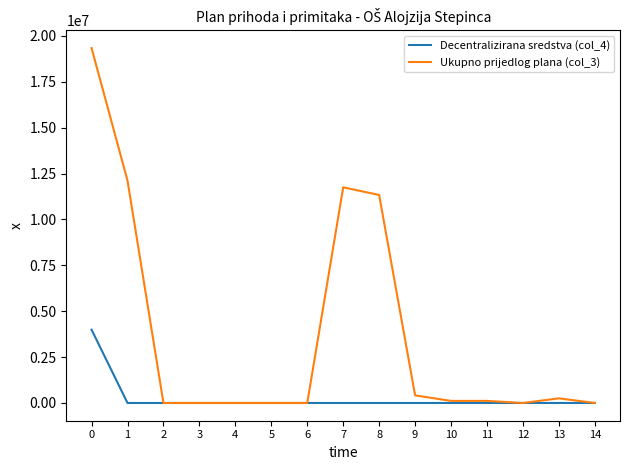

What is the sum of the Ukupno prijedlog plana (col_3) values at 2 and 8?

11331200